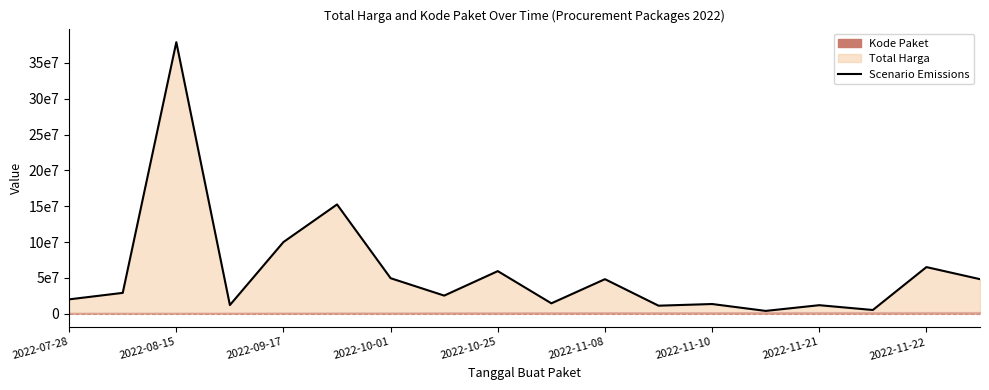

What is the difference between the values at 2022-08-15 and 11?

17900000